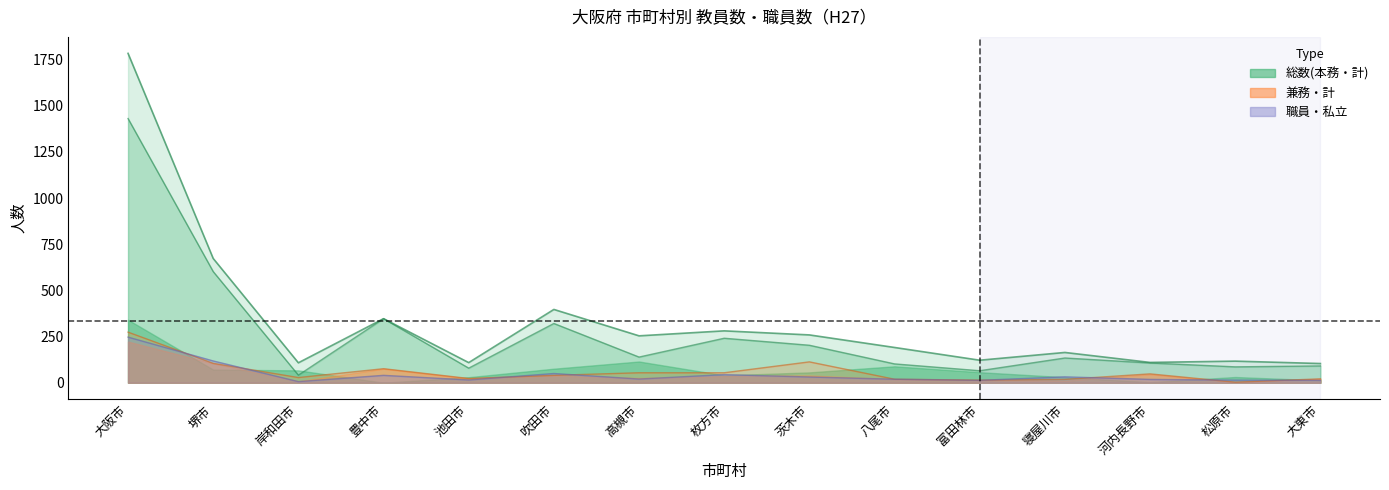

What is the label of the 1st point from the right?

大東市